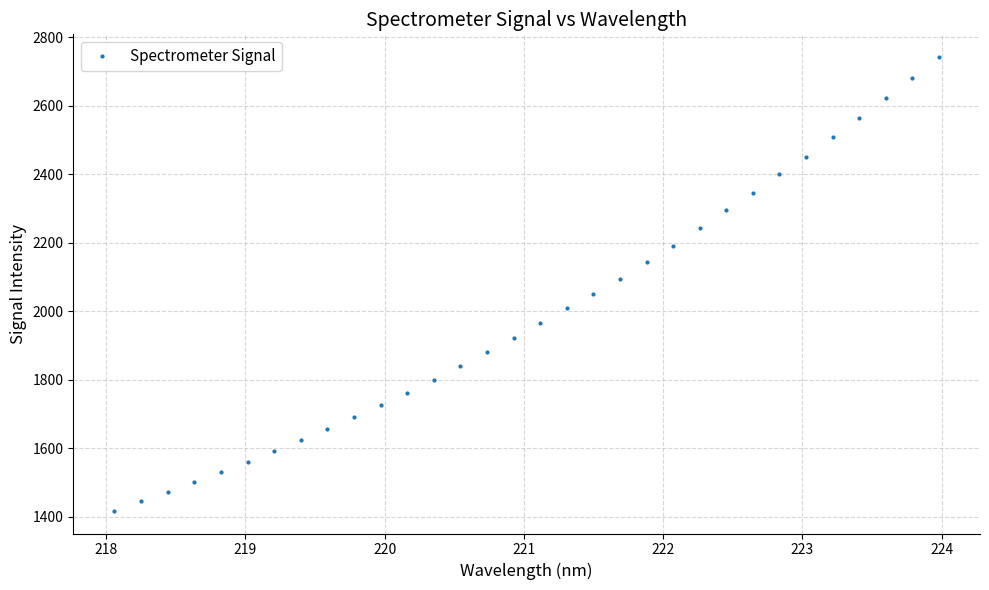

True or false: the data has more than 2 interior local peaks.

False